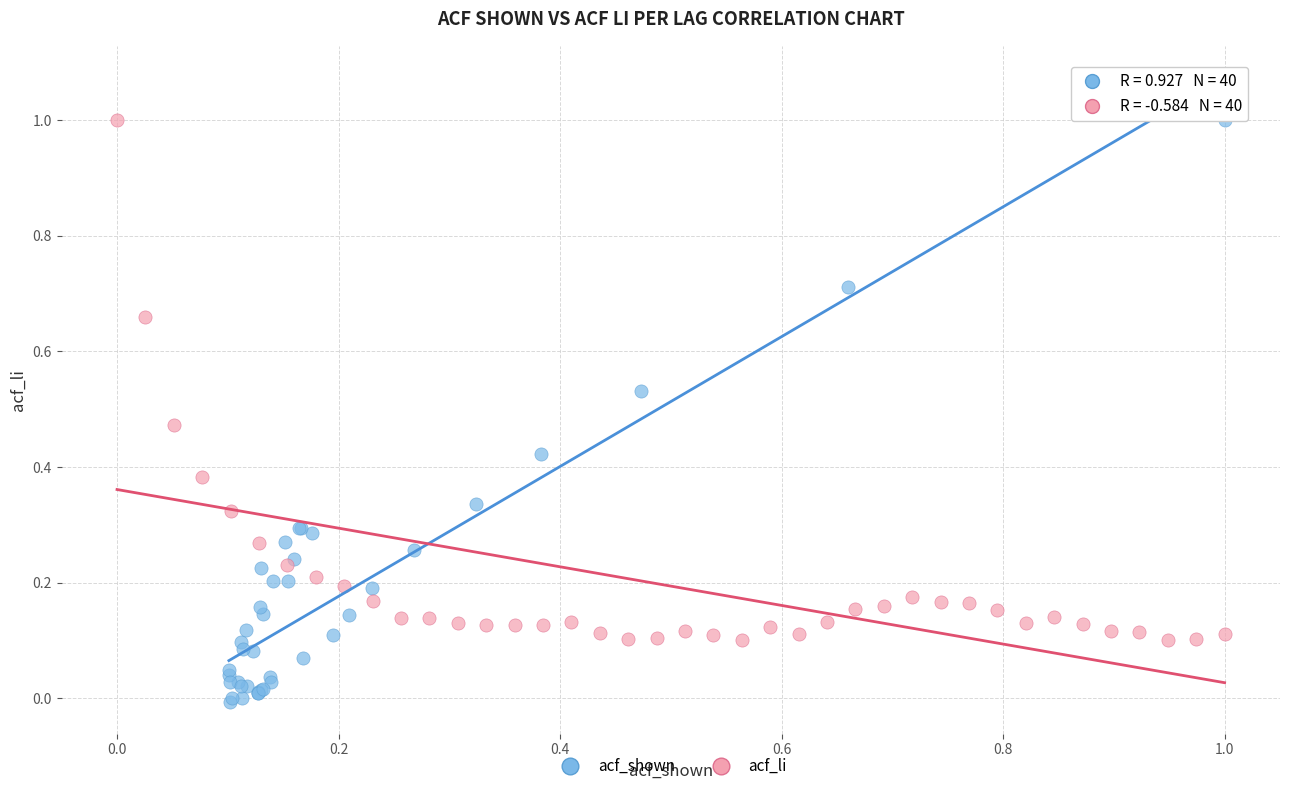

Which series has the widest spread of Y values?

acf_shown